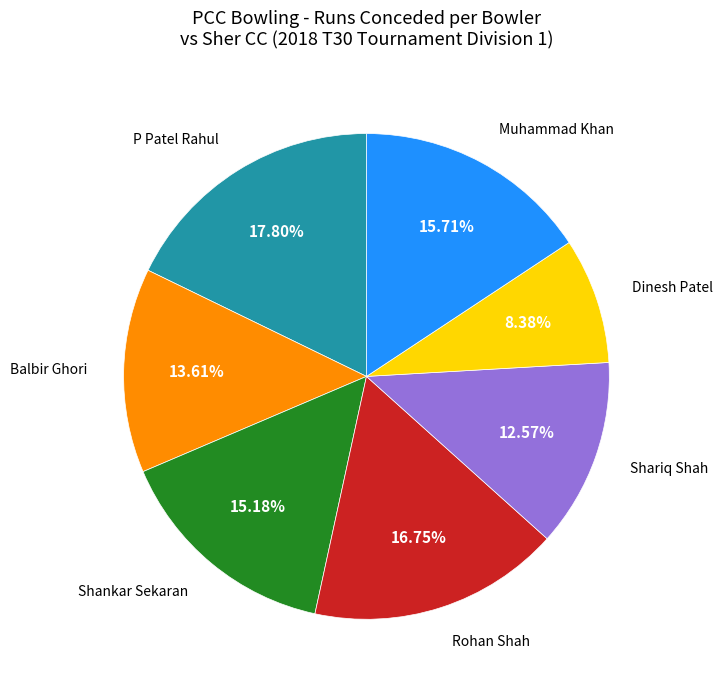

Does any single category account for the majority?

No